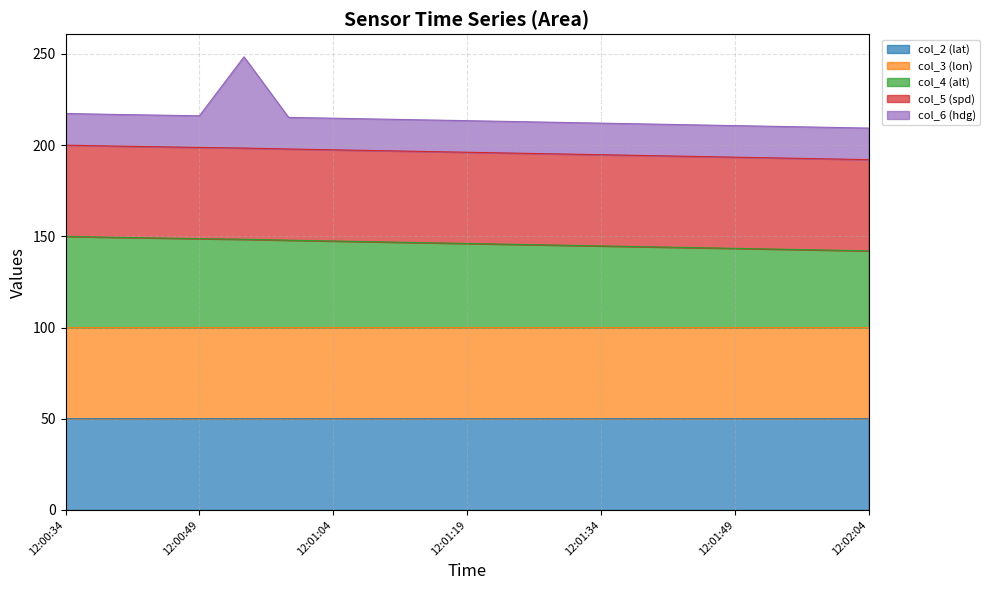

Which series has the largest total across all categories?

col_5 (spd)